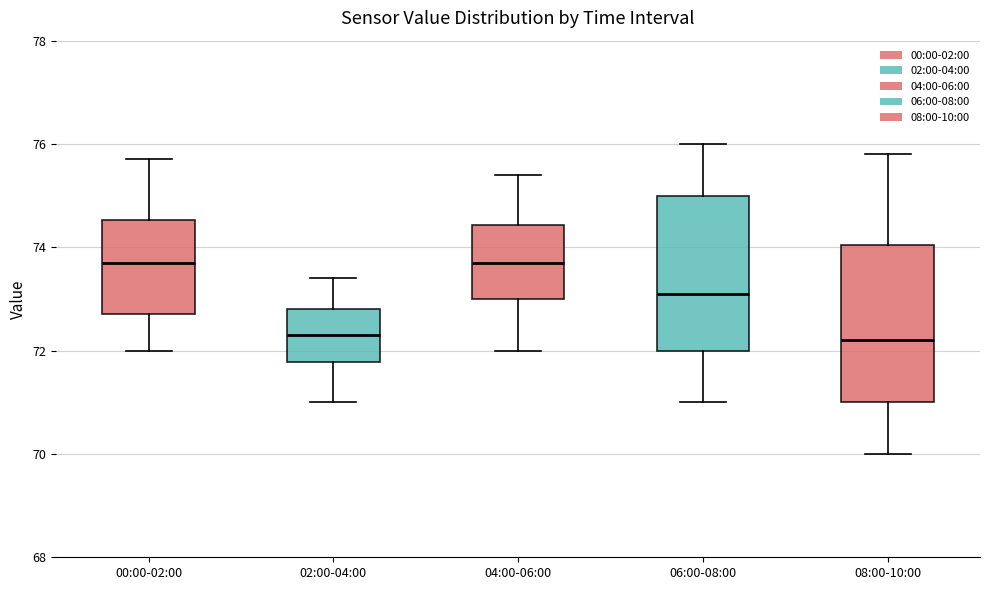

Reading left to right, transcribe this box plot: for each box, give where its median line is, the range the box spans, and where its two whiskers end, as read against the y-axis. The values are not printed on the chart, so give them approximately, as read against the axis.

00:00-02:00: median 73.8, box 72.8 to 74.6, whiskers 72.0 to 75.8
02:00-04:00: median 72.4, box 71.8 to 72.8, whiskers 71.0 to 73.4
04:00-06:00: median 73.8, box 73.0 to 74.4, whiskers 72.0 to 75.4
06:00-08:00: median 73.2, box 72.0 to 75.0, whiskers 71.0 to 76.0
08:00-10:00: median 72.2, box 71.0 to 74.0, whiskers 70.0 to 75.8